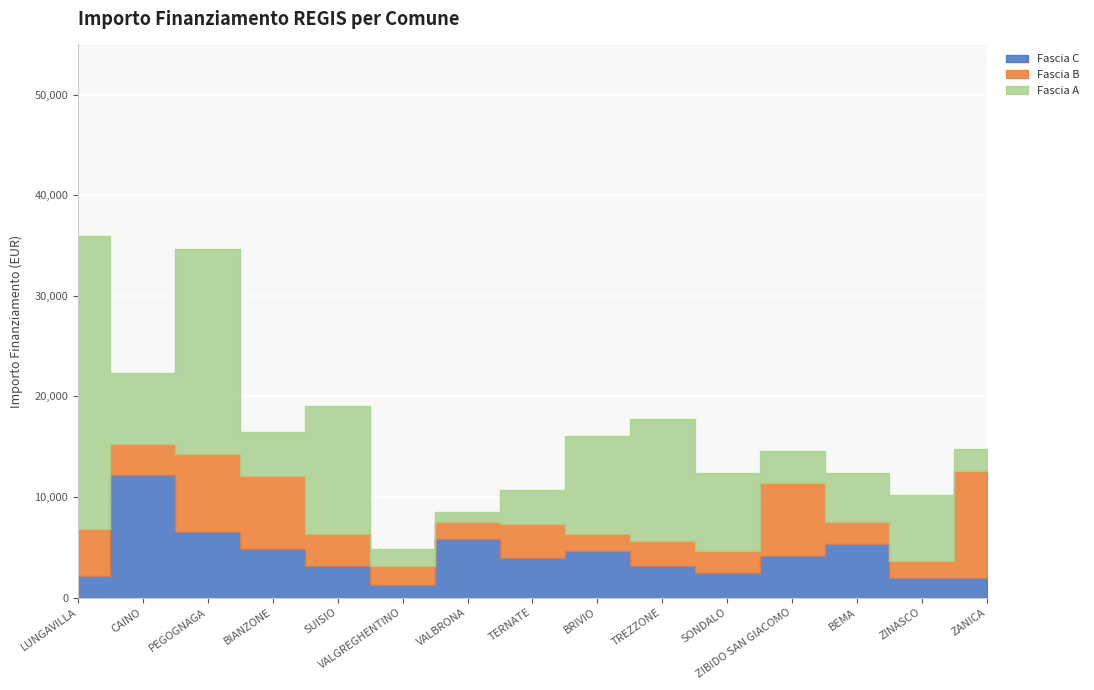

In Fascia C, how many points are lower than both neighbors (excluding endpoints)?

3